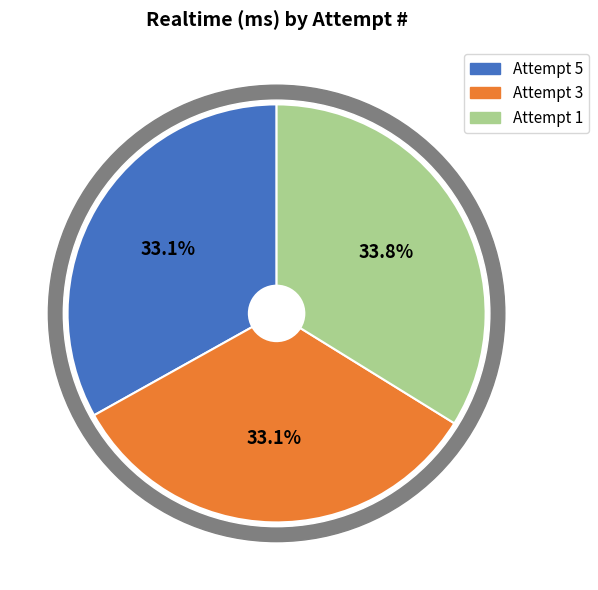

What percentage is the Attempt 1 slice, to the nearest percent?

34%